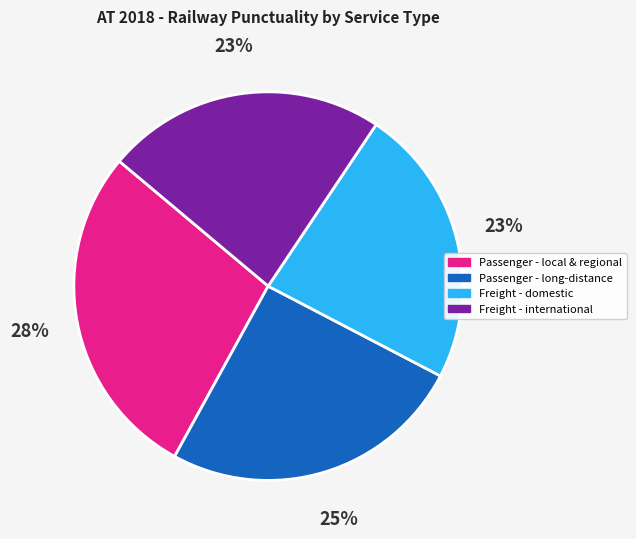

Is there any slice that represents more than half of the pie?

No